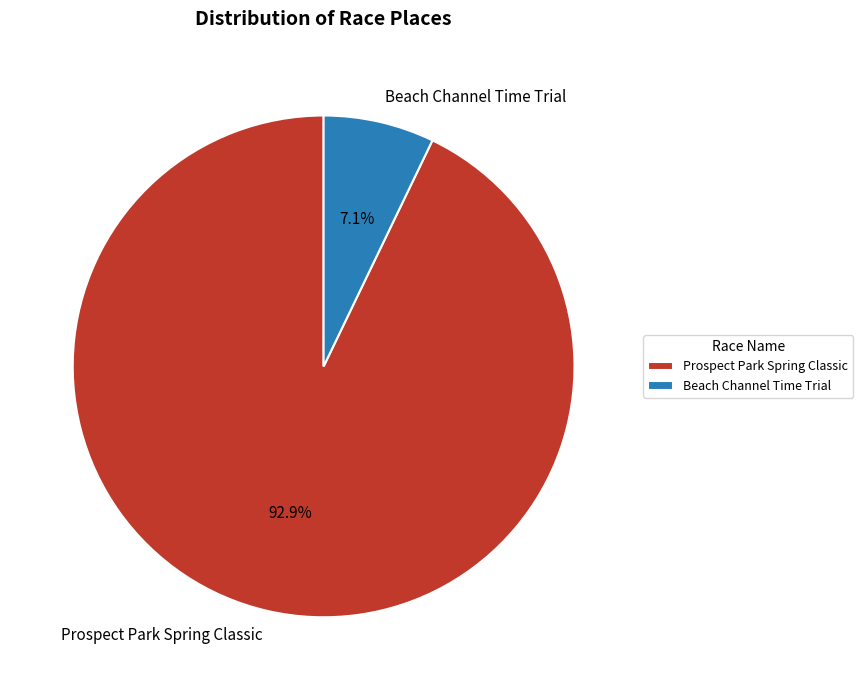

To the nearest percent, what is the difference between the largest and smallest slice percentages?

86%